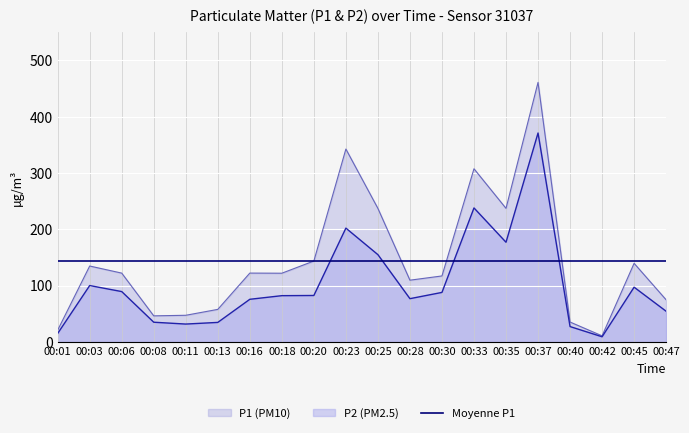

What are all the series names shown in the legend?

P1 (PM10), P2 (PM2.5), Moyenne P1